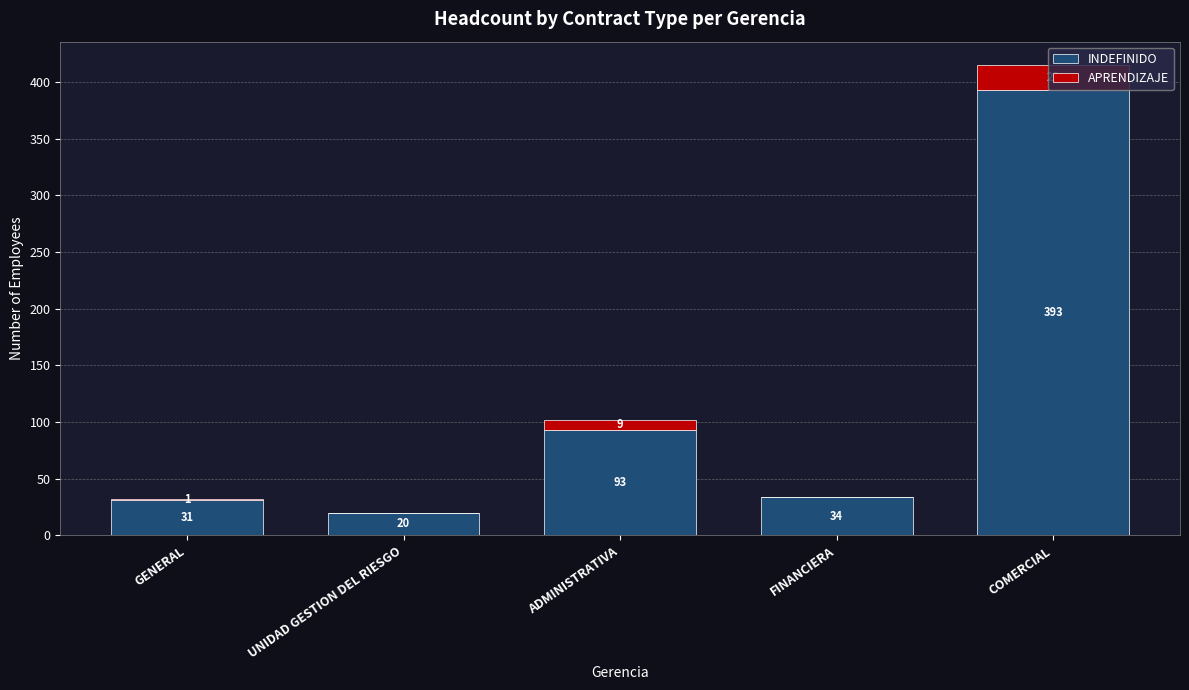

Is it true that INDEFINIDO equals 9 at FINANCIERA?

False